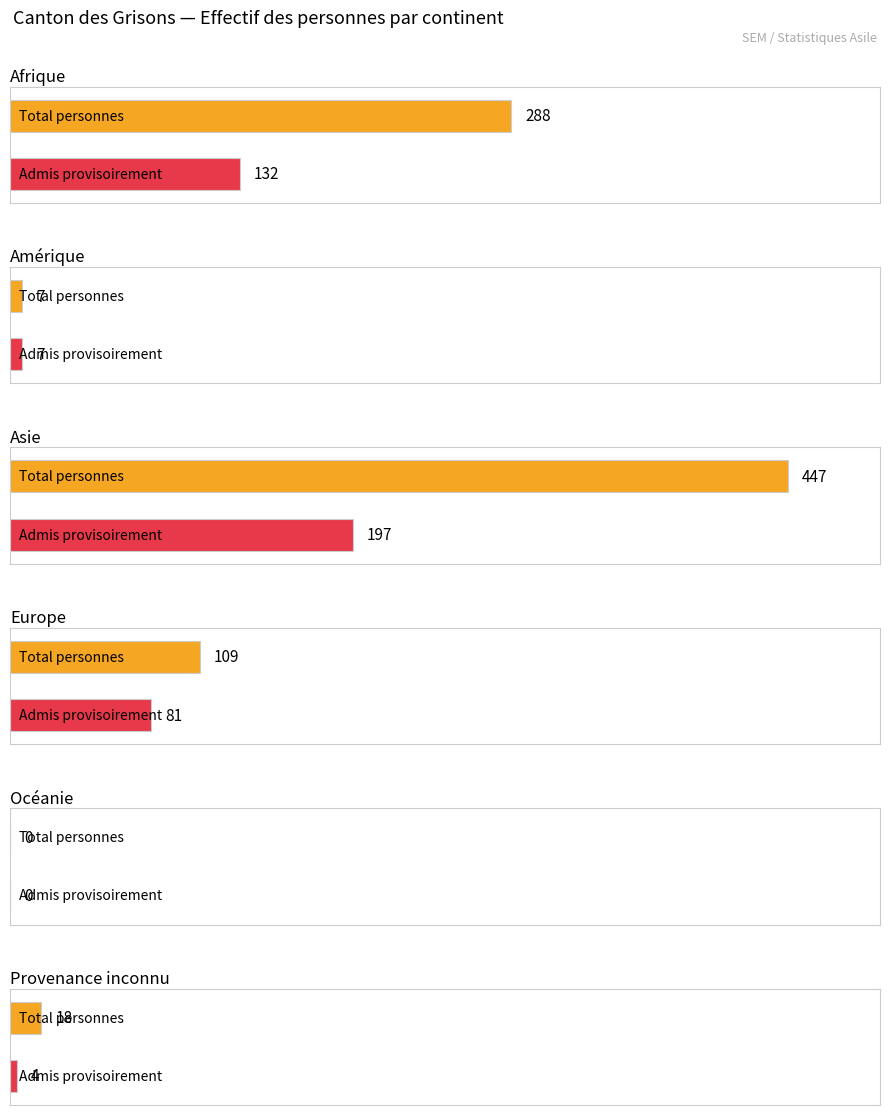

Between Afrique and Europe, which series saw the biggest shift?

Total des personnes